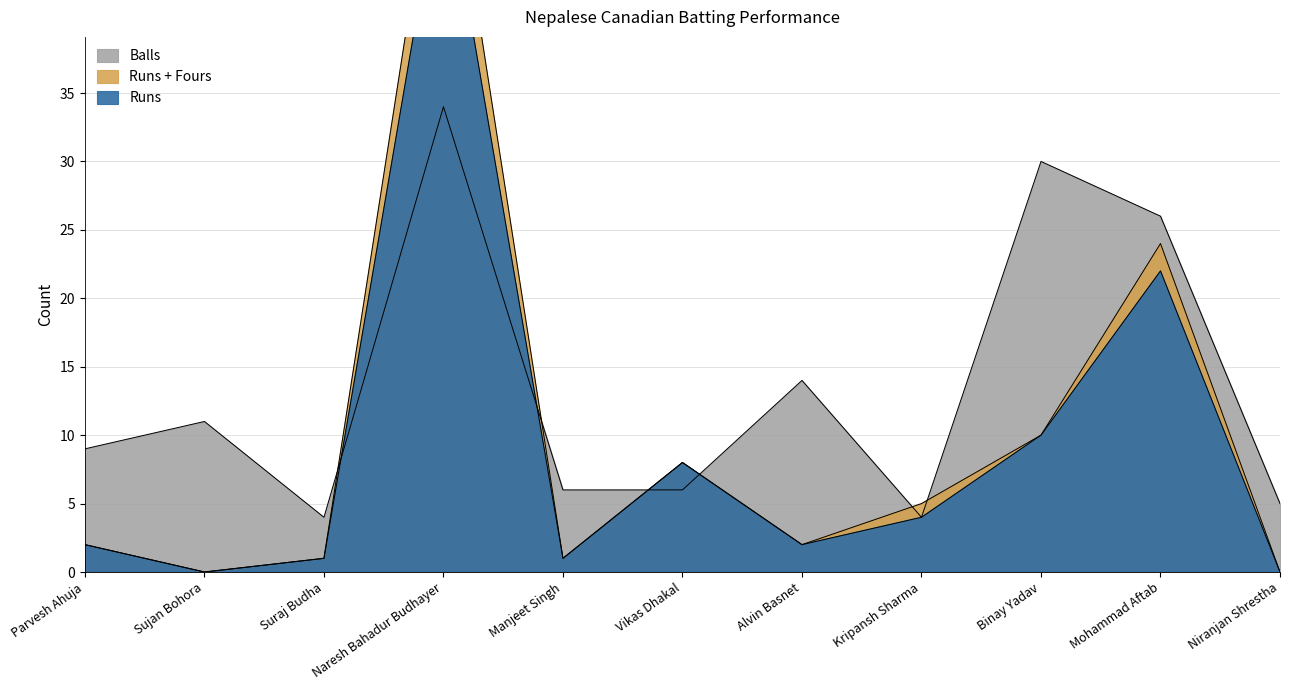

True or false: Runs has a value of 21 at Sujan Bohora.

False